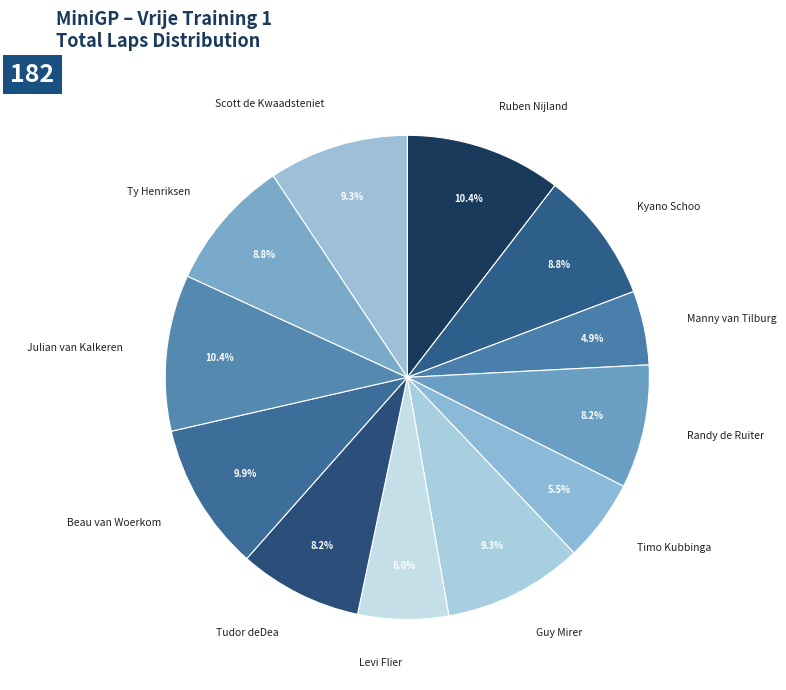

To the nearest percent, what is the combined percentage of Julian van Kalkeren and Scott de Kwaadsteniet?

20%